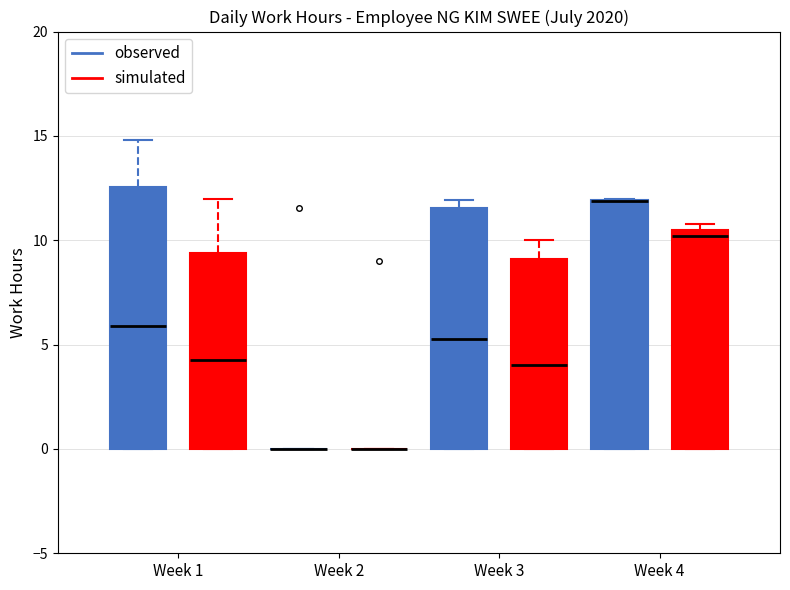

Reading left to right, read every box against the y-axis: the position of its median line, the range the box covers, and the ends of its whiskers. The values are not printed on the chart, so give them approximately, as read against the axis.

Week 1 (observed): median 6.0, box 0.0 to 12.5, whiskers 0.0 to 15.0
Week 1 (simulated): median 4.5, box 0.0 to 9.5, whiskers 0.0 to 12.0
Week 2 (observed): box collapsed to a line at 0.0, whiskers 0.0 to 0.0
Week 2 (simulated): box collapsed to a line at 0.0, whiskers 0.0 to 0.0
Week 3 (observed): median 5.0, box 0.0 to 11.5, whiskers 0.0 to 12.0
Week 3 (simulated): median 4.0, box 0.0 to 9.0, whiskers 0.0 to 10.0
Week 4 (observed): median 12.0 (drawn on the box's upper edge), box 0.0 to 12.0, whiskers 0.0 to 12.0
Week 4 (simulated): median 10.0, box 0.0 to 10.5, whiskers 0.0 to 11.0